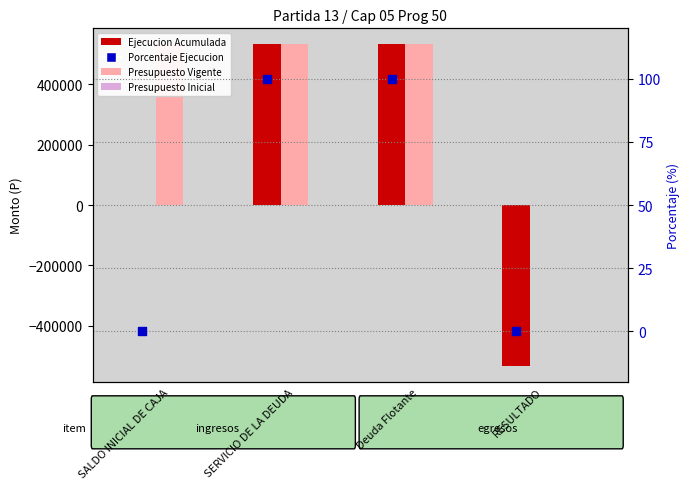

Which series contains the lowest Y value?

Ejecucion Acumulada